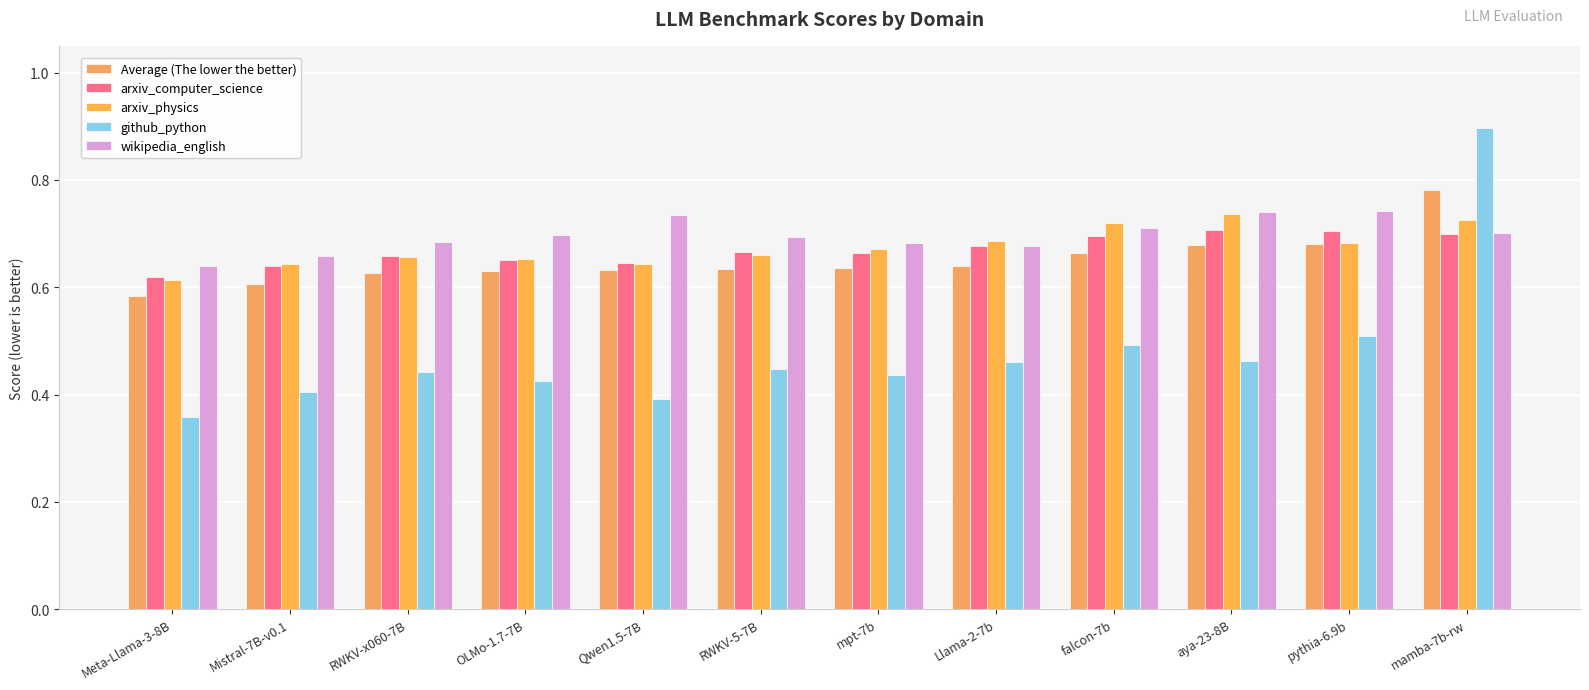

What is the label of the 3rd bar from the right?

aya-23-8B